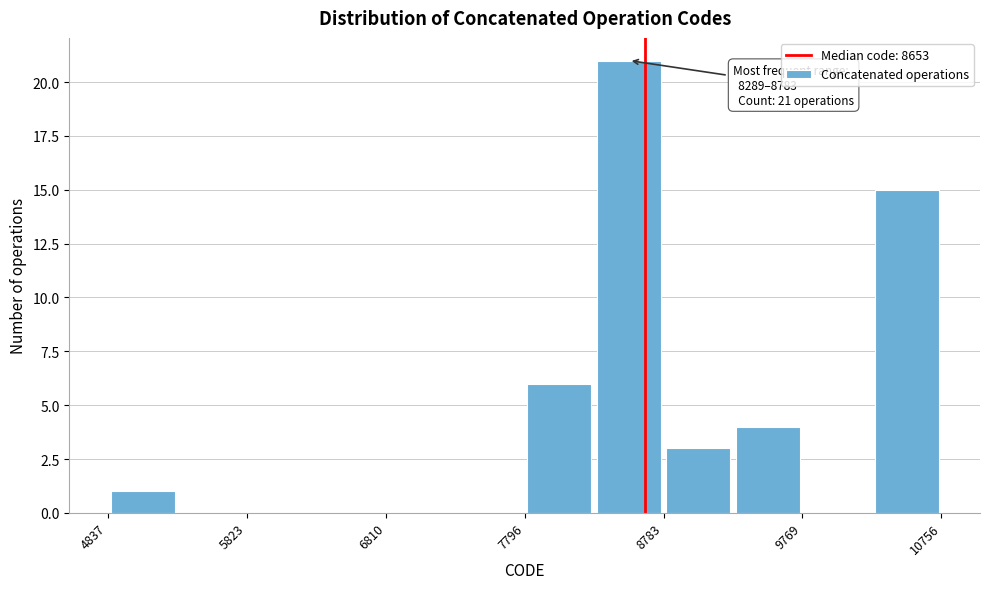

Over which range of the x-axis is the bar tallest?

8300 to 8800